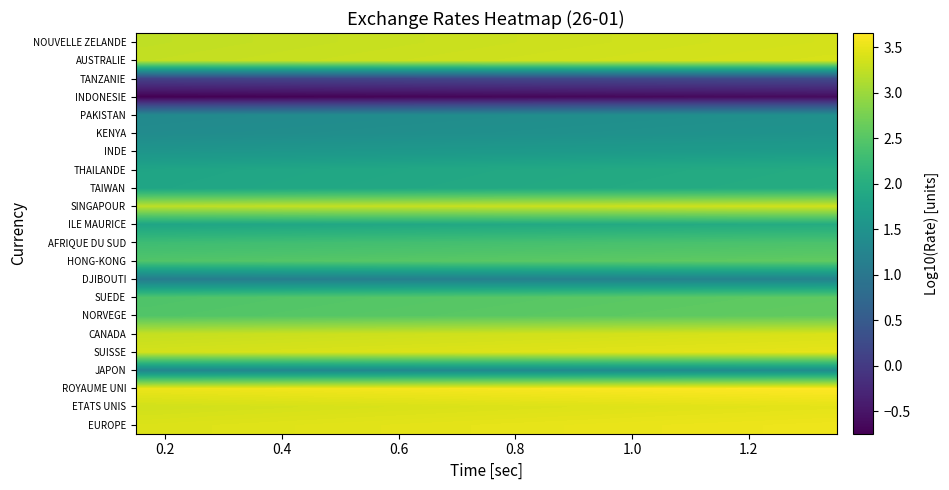

At how many categories does at least one series exceed 2?

30